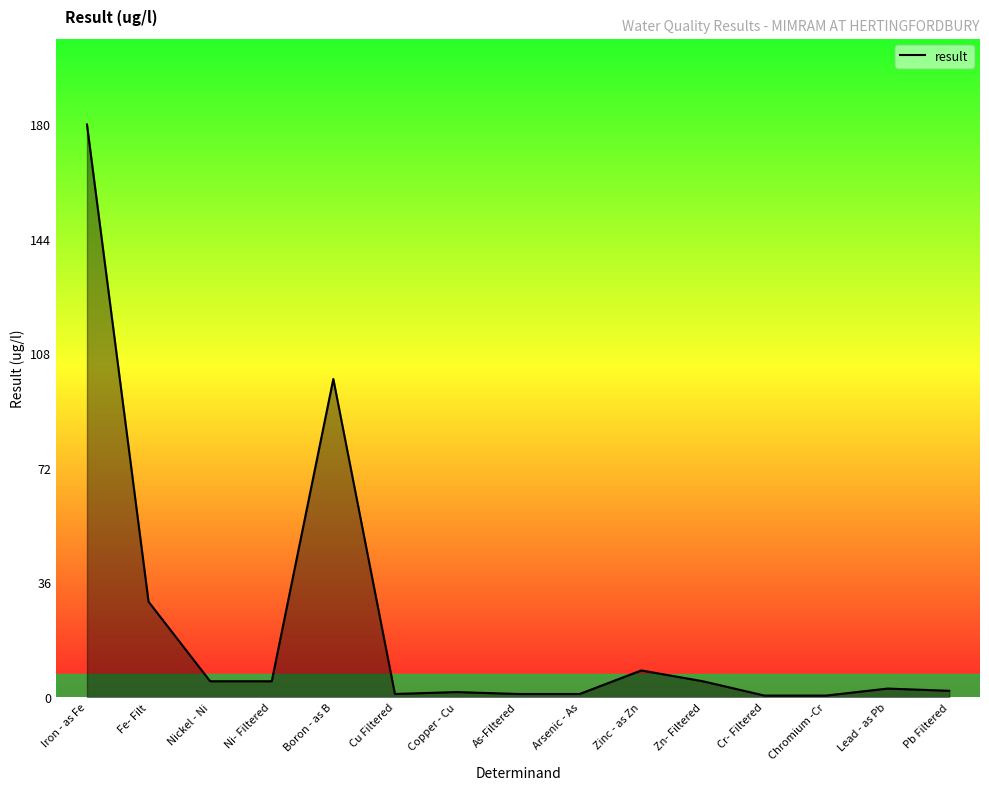

What is the sum of the values at Zinc - as Zn and Chromium -Cr?

8.9